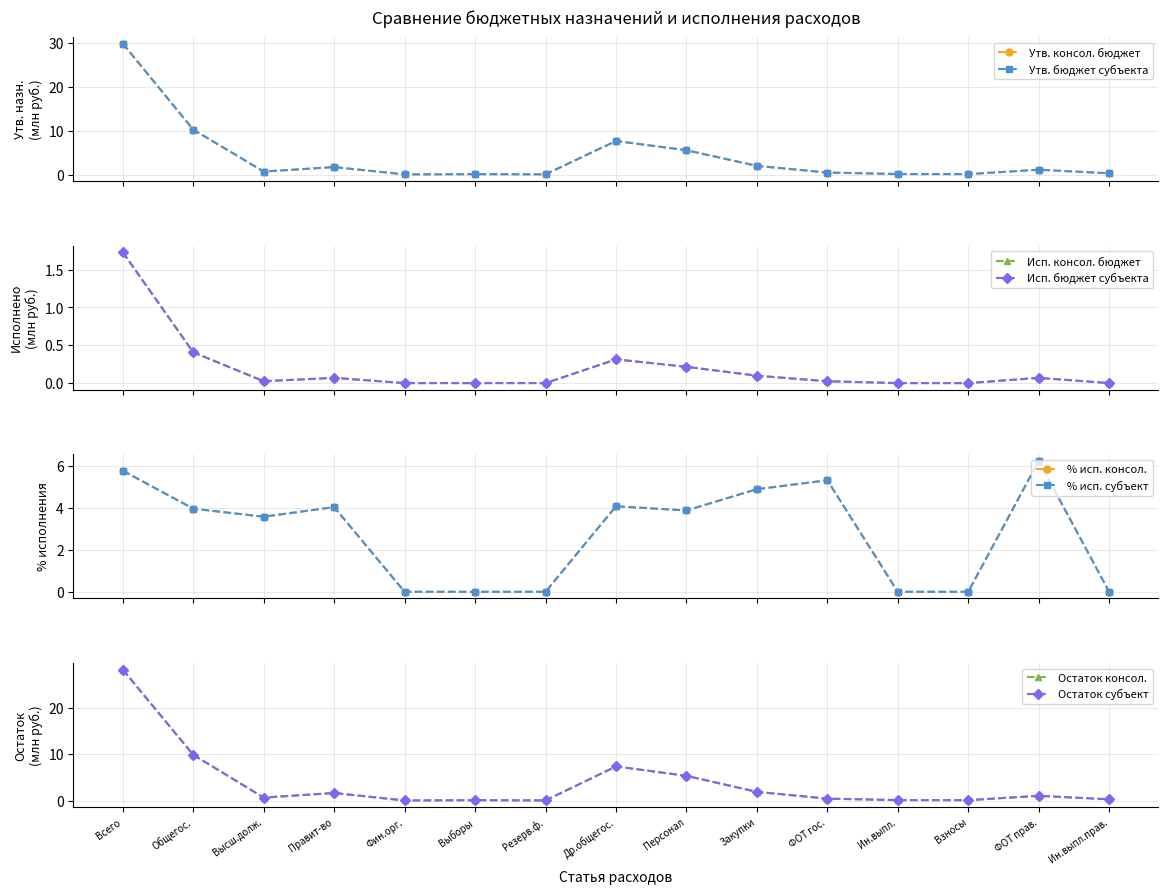

Which series has the widest spread of values?

Утв. консол. бюджет